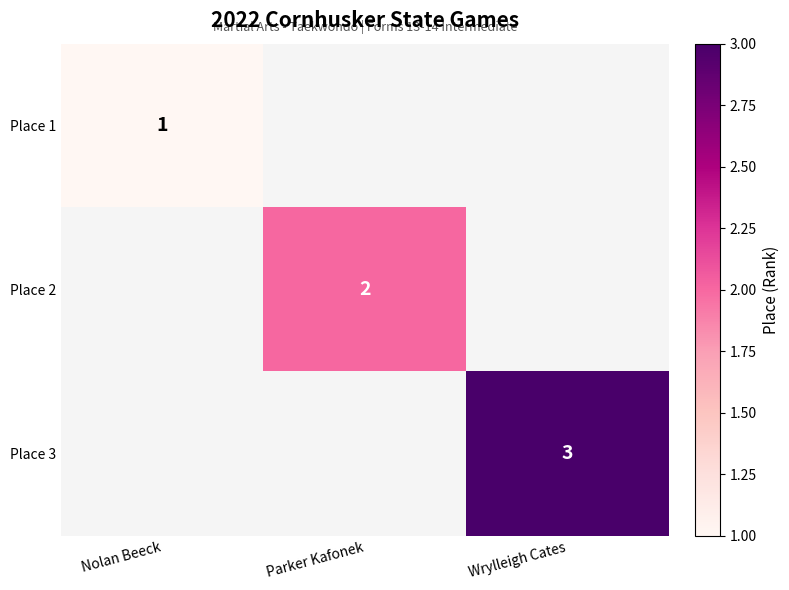

The value of Place 2 at Parker Kafonek is 1. True or false?

False